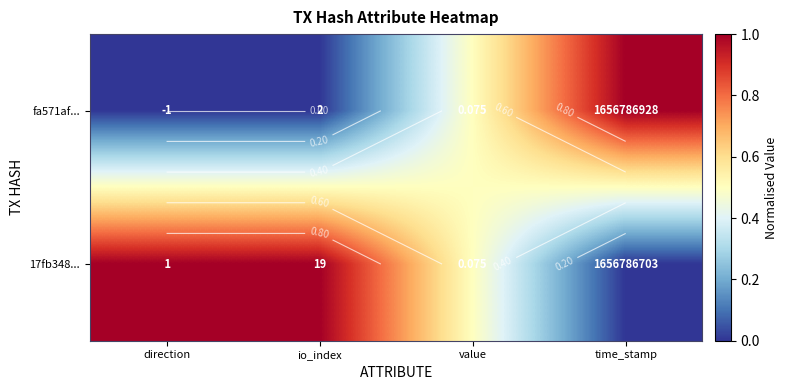

The value of 17fb348... at direction is 1.7. True or false?

False